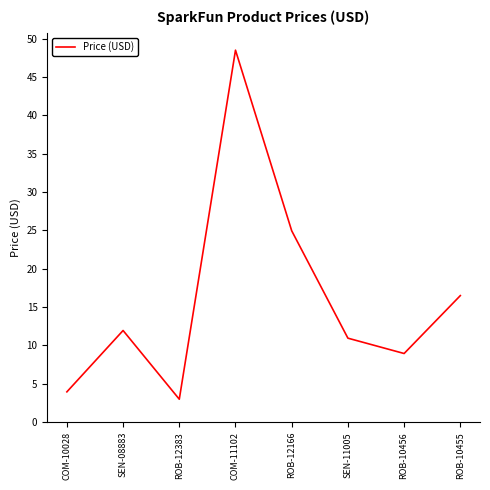

Rank the categories by value from highest to lowest.

COM-11102, ROB-12166, ROB-10455, SEN-08883, SEN-11005, ROB-10456, COM-10028, ROB-12383